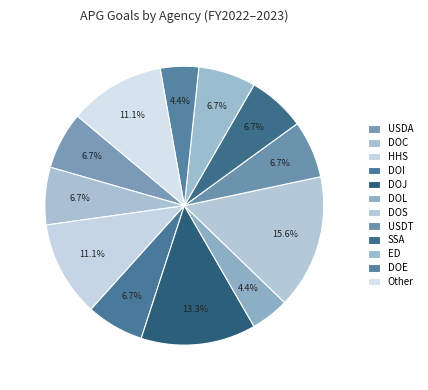

How many segments does this pie chart have?

12